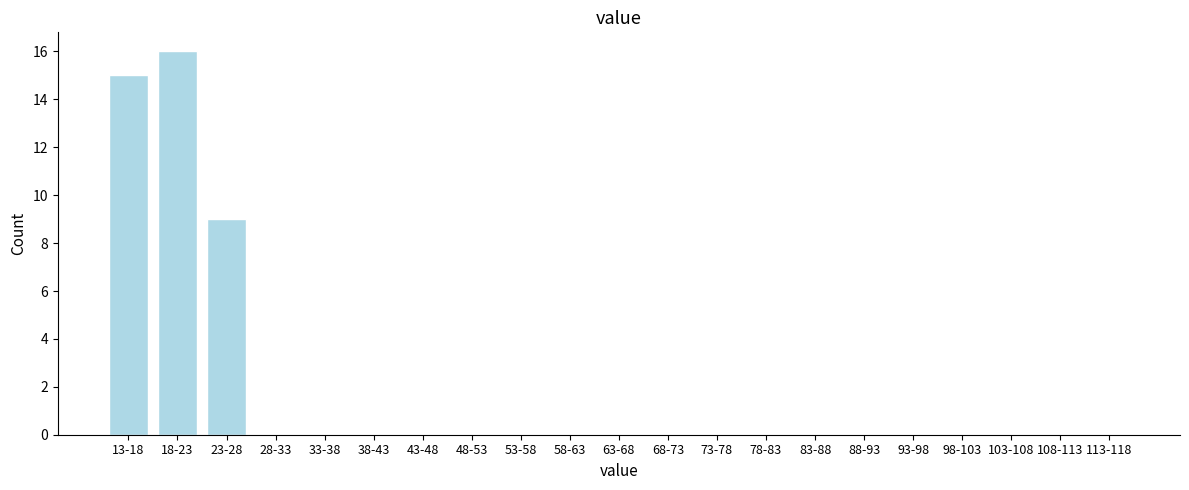

Reading right to left, extract all data points from this chart.

113-118=0	108-113=0	103-108=0	98-103=0	93-98=0	88-93=0	83-88=0	78-83=0	73-78=0	68-73=0	63-68=0	58-63=0	53-58=0	48-53=0	43-48=0	38-43=0	33-38=0	28-33=0	23-28=9	18-23=16	13-18=15